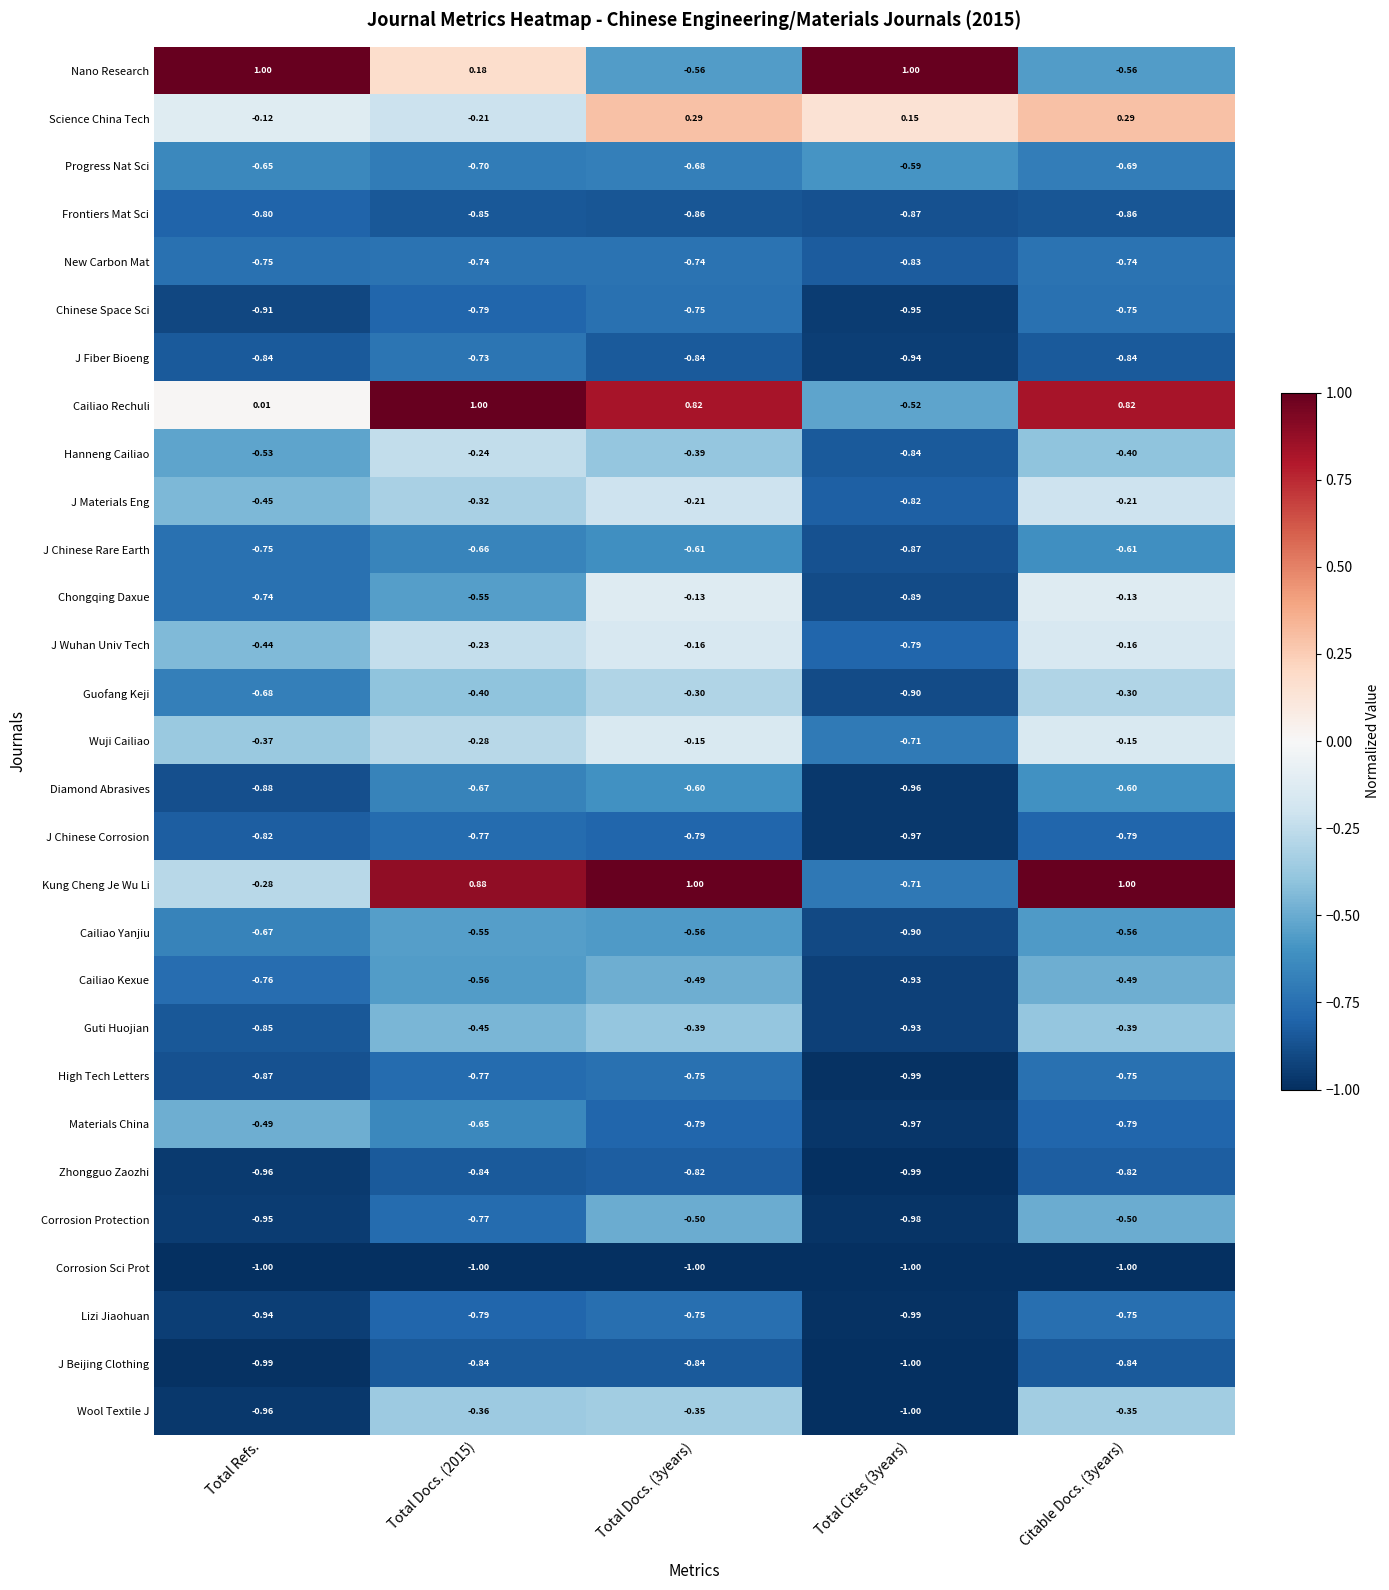

Is the value of Cailiao Rechuli at Total Docs. (3years) greater than the value of Cailiao Kexue at Total Docs. (2015)?

Yes